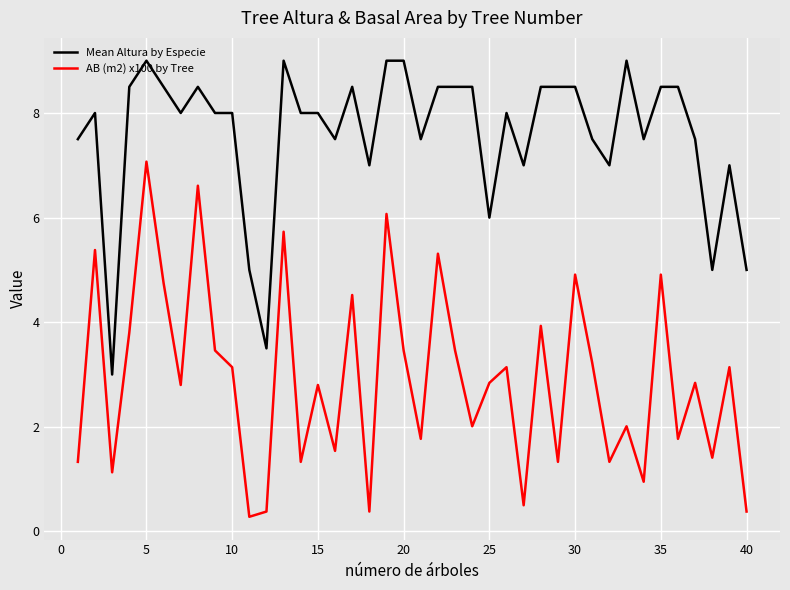

What is the minimum value shown in the chart?

0.3